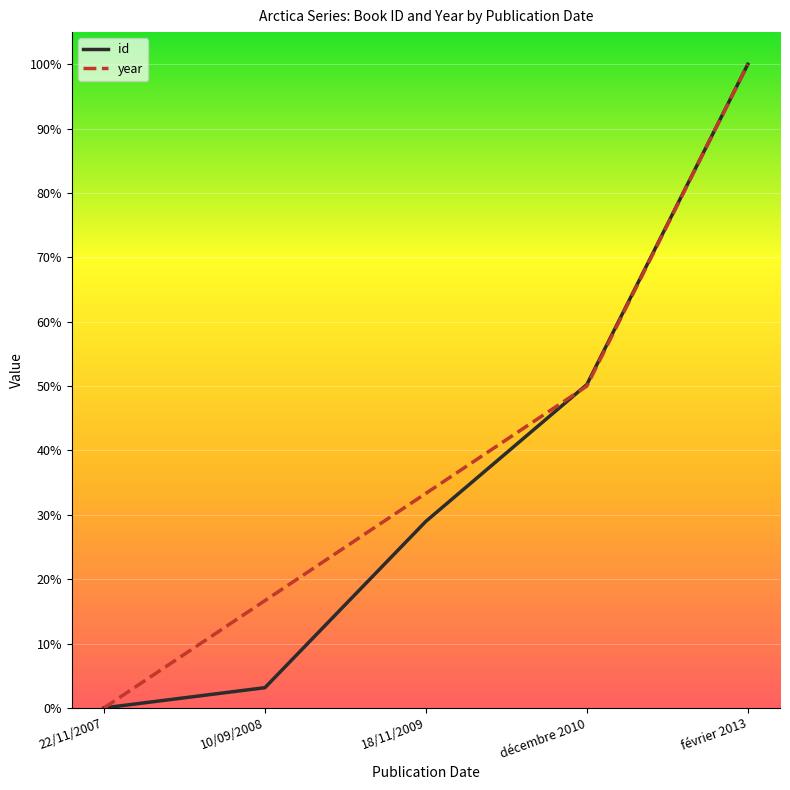

Reading left to right, what are all the values shown in this chart?

id: 0.0	3.1	29.0	50.2	100.0
year: 0.0	16.7	33.3	50.0	100.0